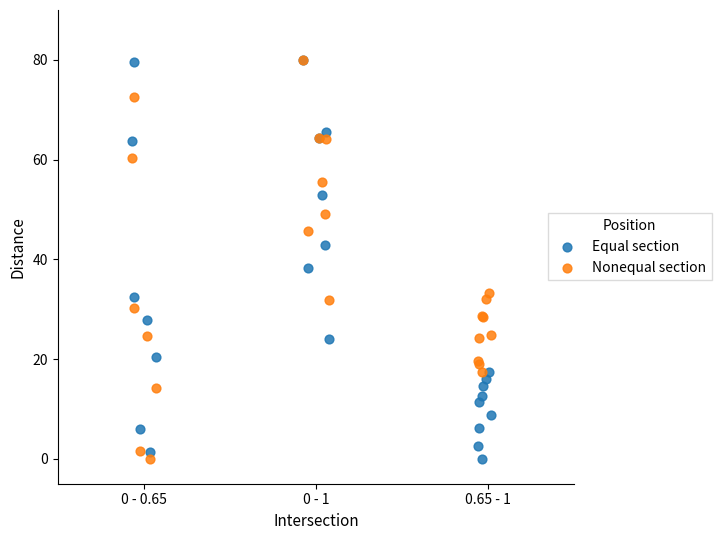

Across all series, what Y value is closest to 40?

38.3